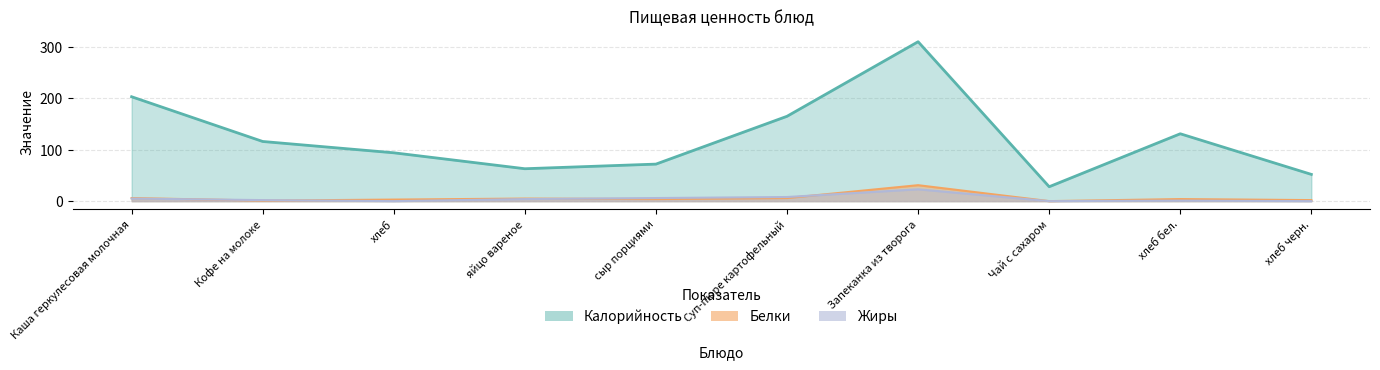

Which category has the lowest value in the Белки series?

Чай с сахаром